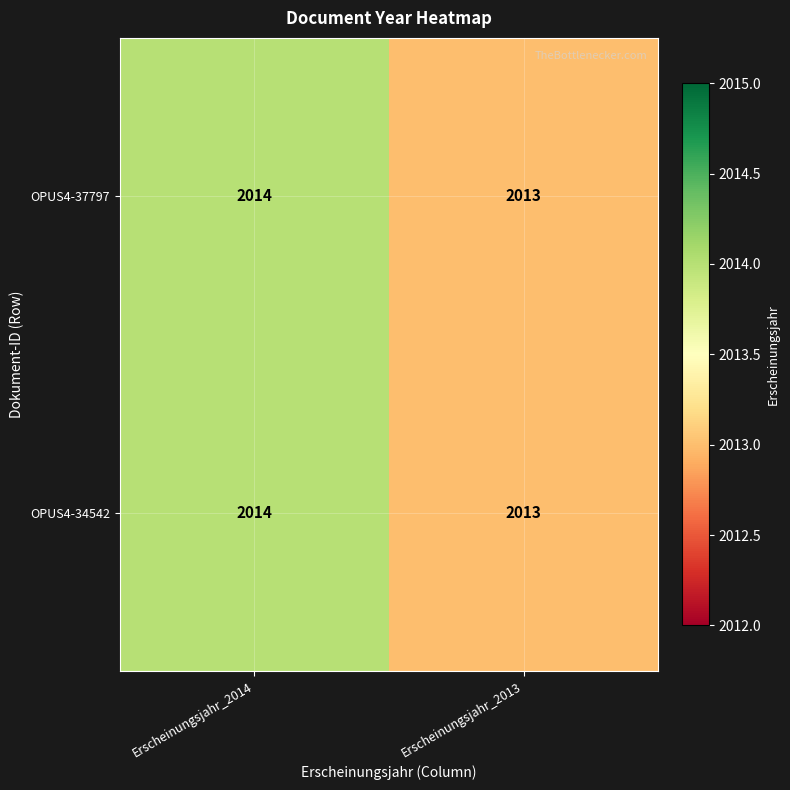

What is the total value across all series at Erscheinungsjahr_2014?

4028